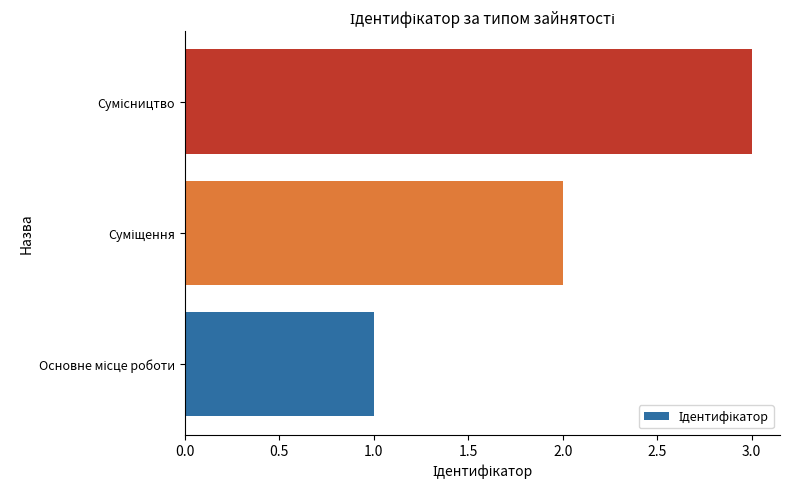

Does the chart contain any negative values?

No